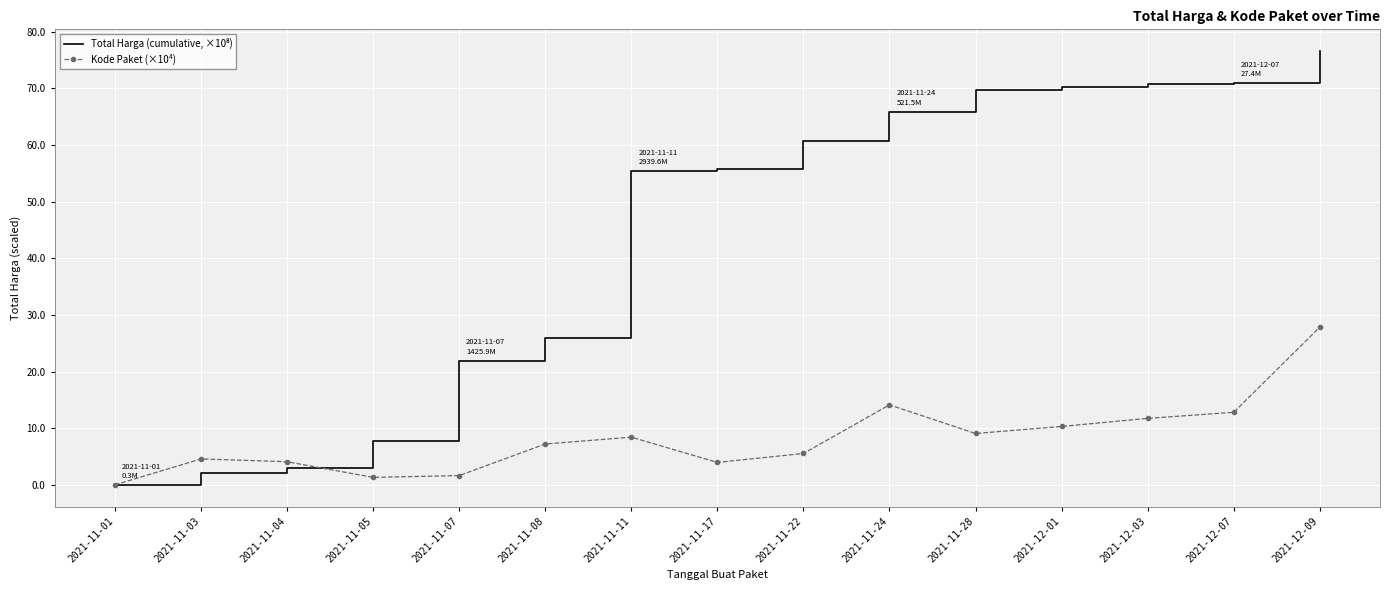

At which category is the sum across all series the highest?

2021-12-09